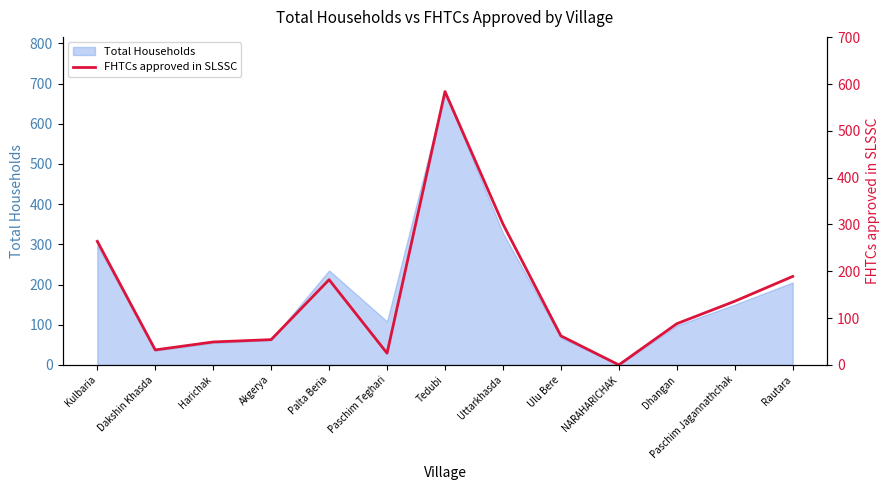

Is it true that the value at Paschim Jagannathchak is 42?

False